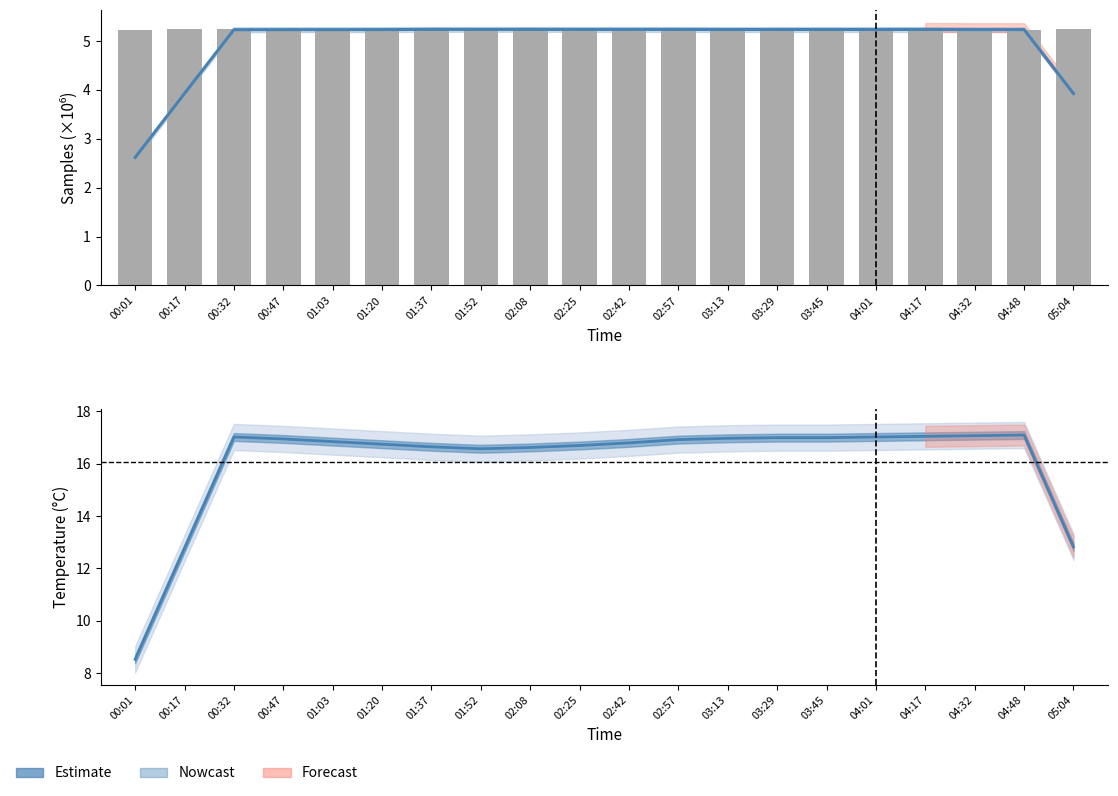

At which category is the sum across all series the highest?

04:48